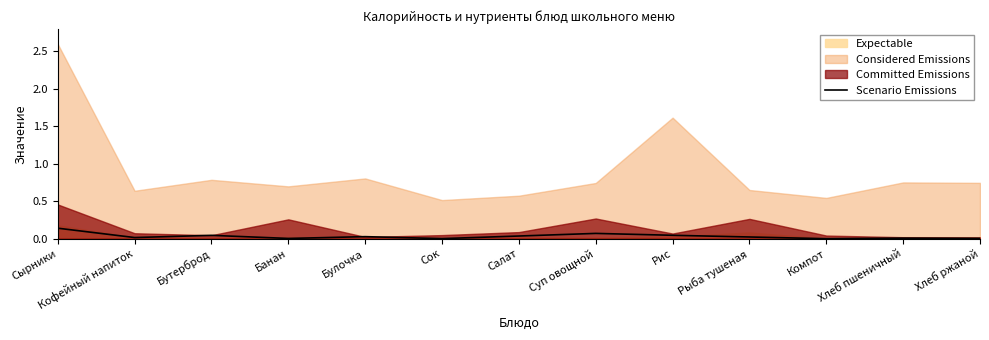

What position from the right is Хлеб пшеничный?

2